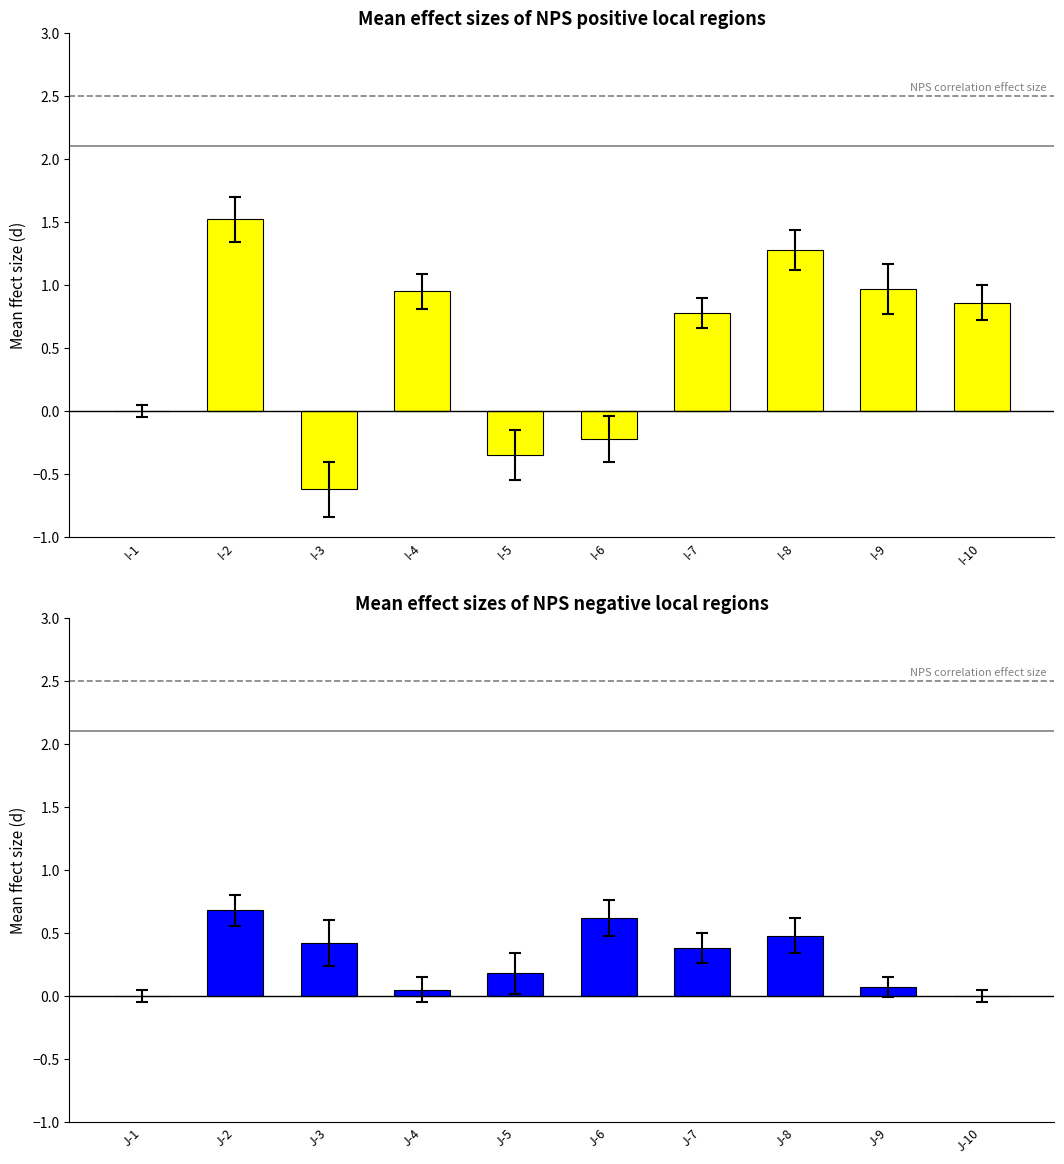

At which label does positive regions reach its minimum?

I-3